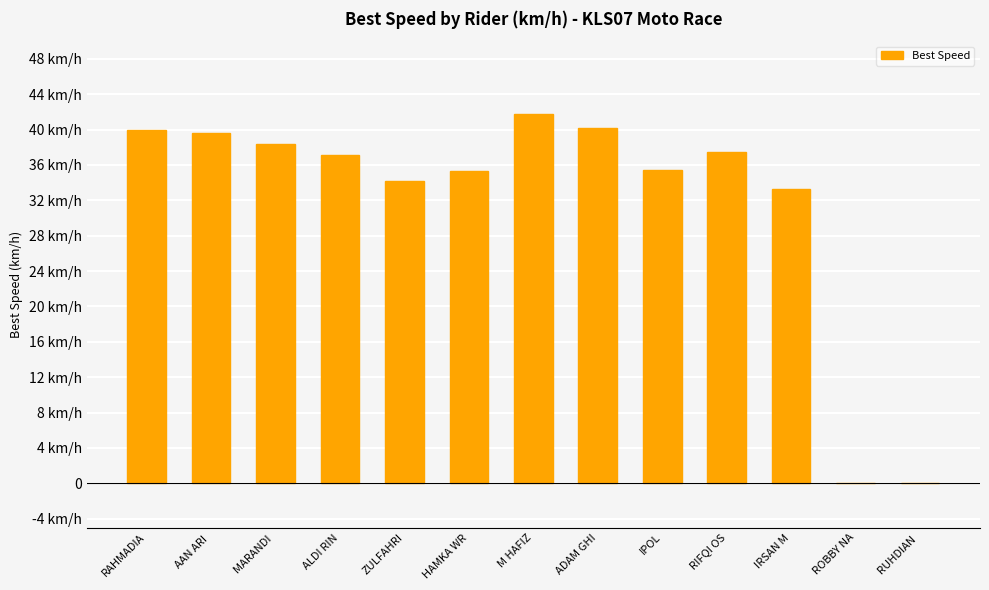

What is the change in value from HAMKA WR to ADAM GHI?

+4.8